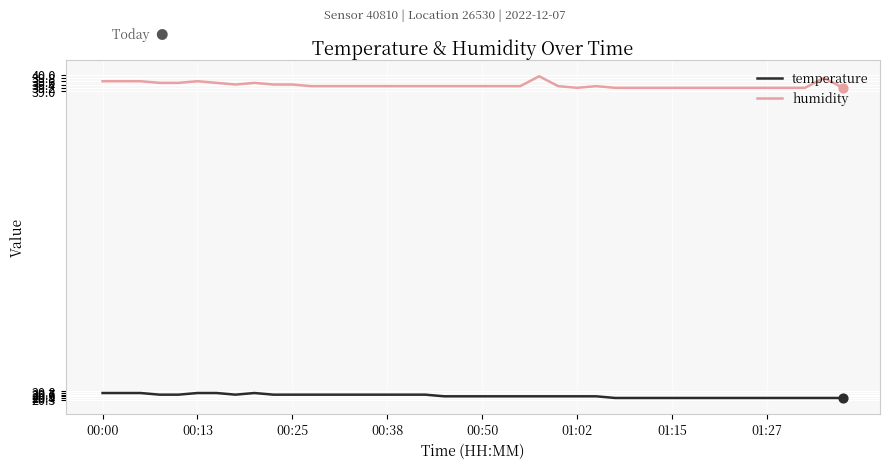

List the series in order of their overall mean, lowest first.

temperature, humidity